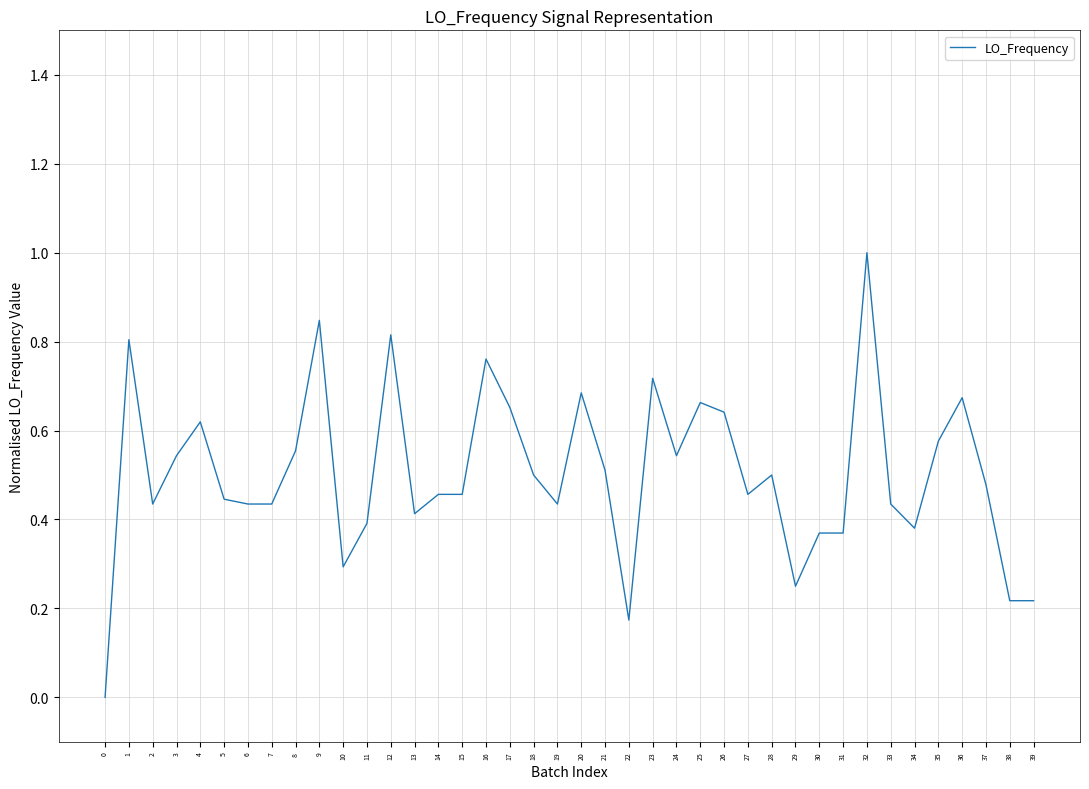

What is the change in value from 21 to 39?

-0.3